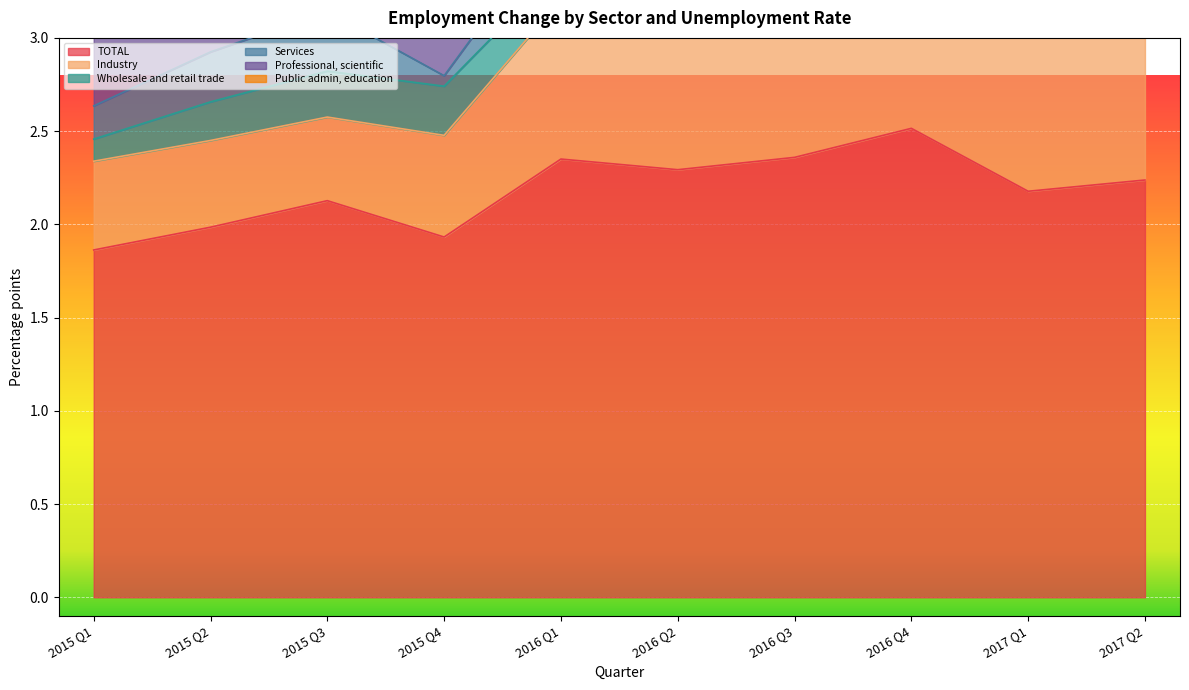

What is the difference between the second highest and minimum values in the Public admin, education series?

0.2